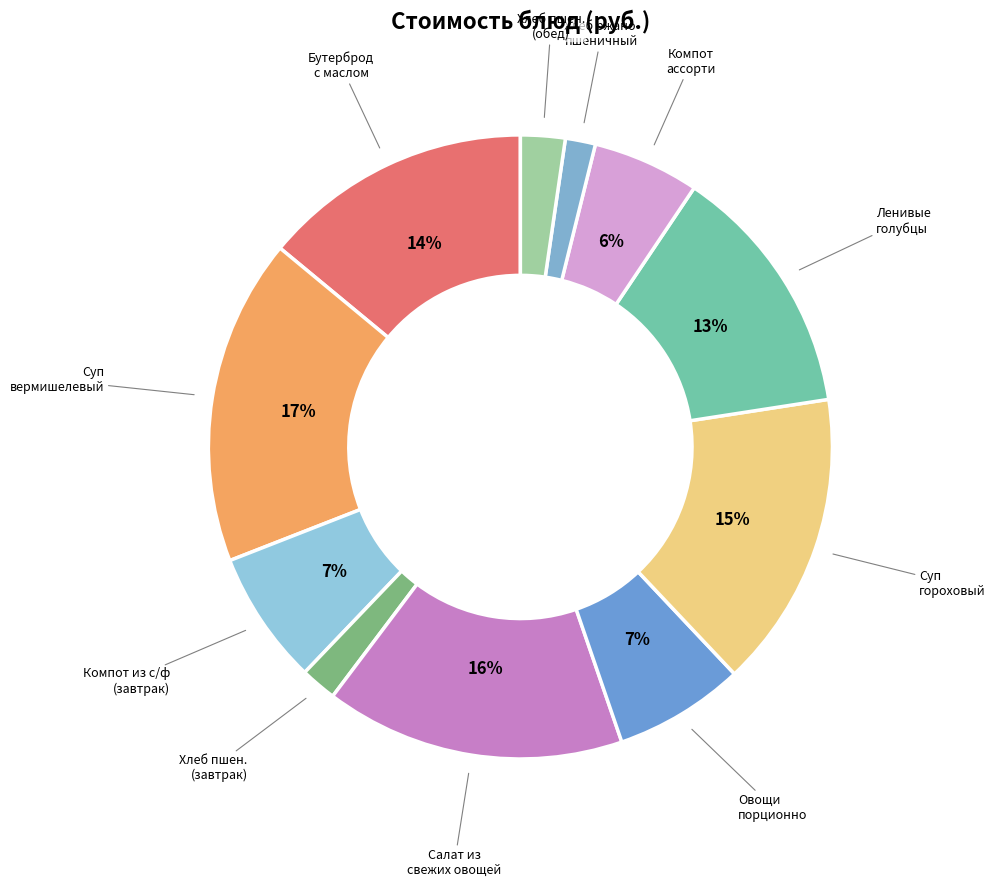

Is it true that Салат из свежих овощей is 16% of the pie?

True